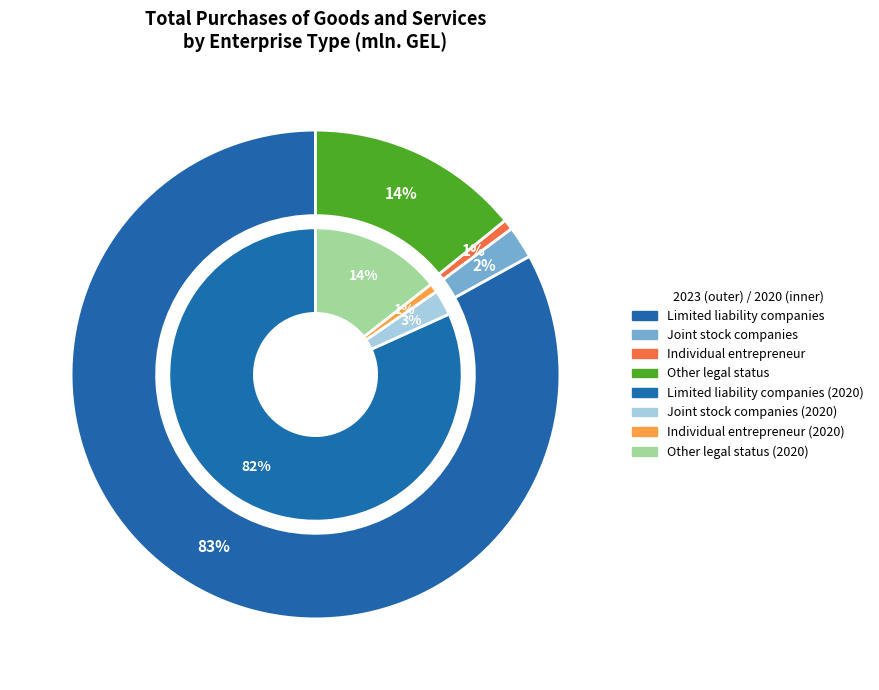

Is it true that Other legal status is 14% of the pie?

True